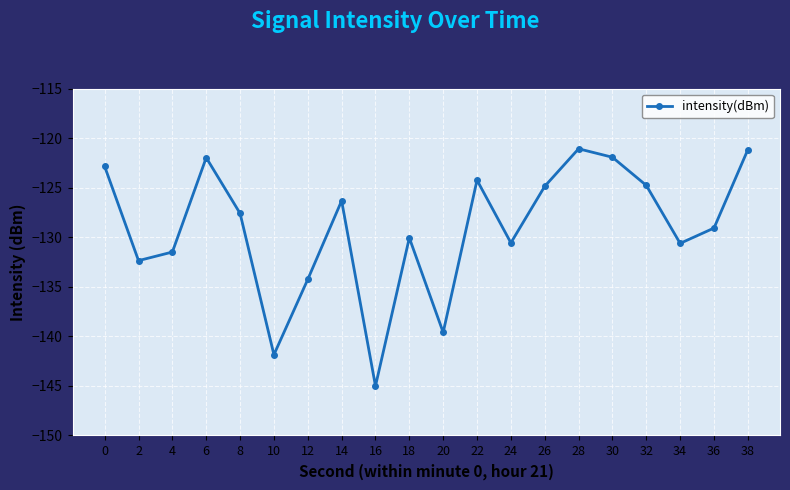

What is the greatest value displayed?

-121.1